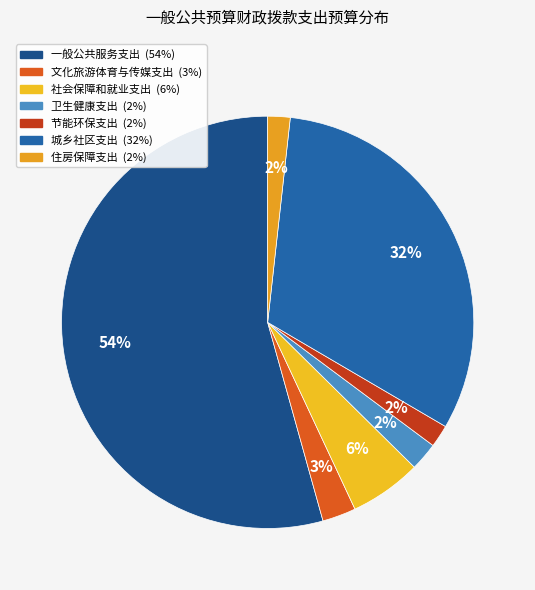

What percentage is NOT represented by 住房保障支出?

98.2%